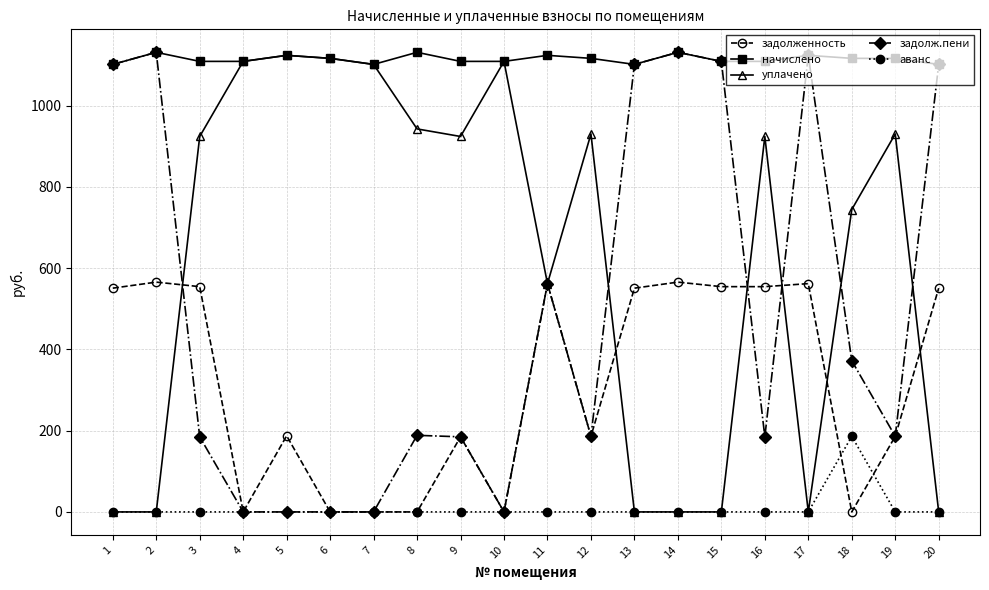

What is the value of the задолженность point at the 17th from the left?

561.7